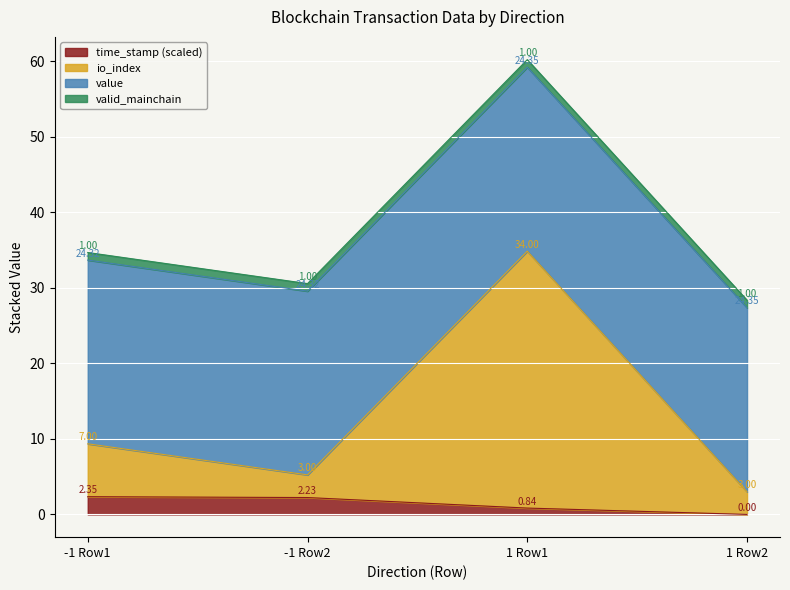

What is the total value across all series at -1 Row2?

30.6